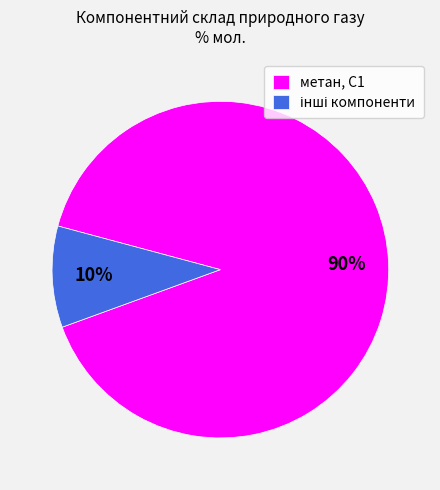

Which category accounts for the majority?

метан, С1